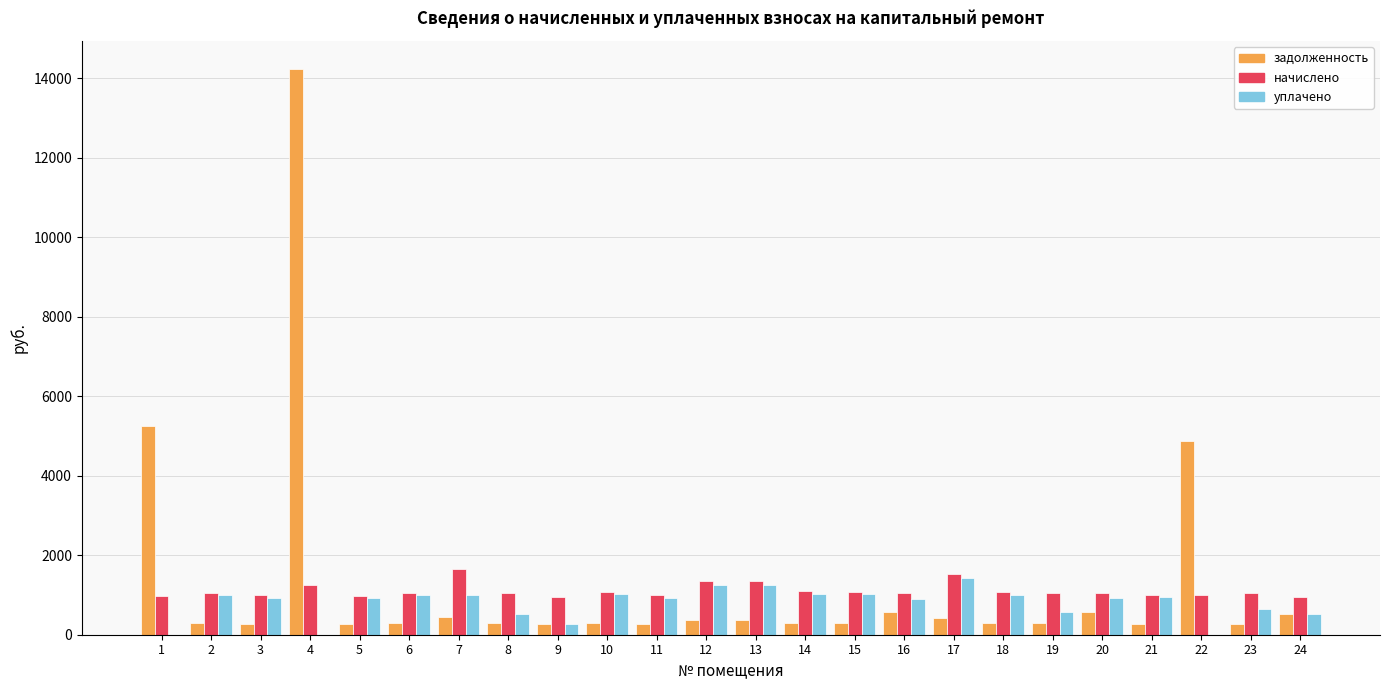

What is the total value across all series at 17?

3386.7